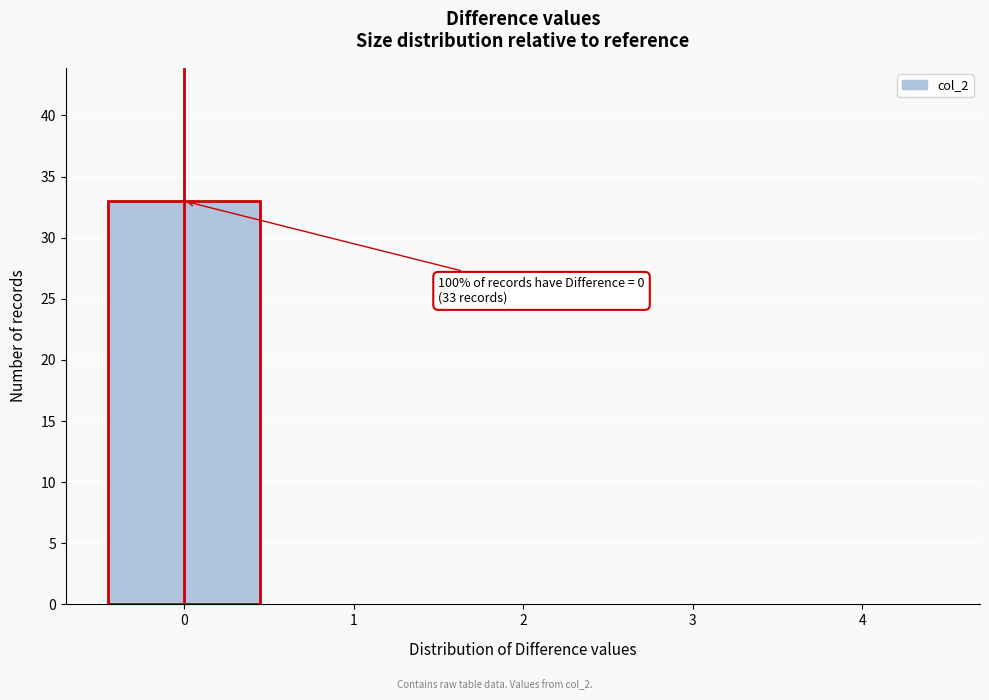

Reading left to right, list all the values displayed in this chart.

0=33	1=0	2=0	3=0	4=0